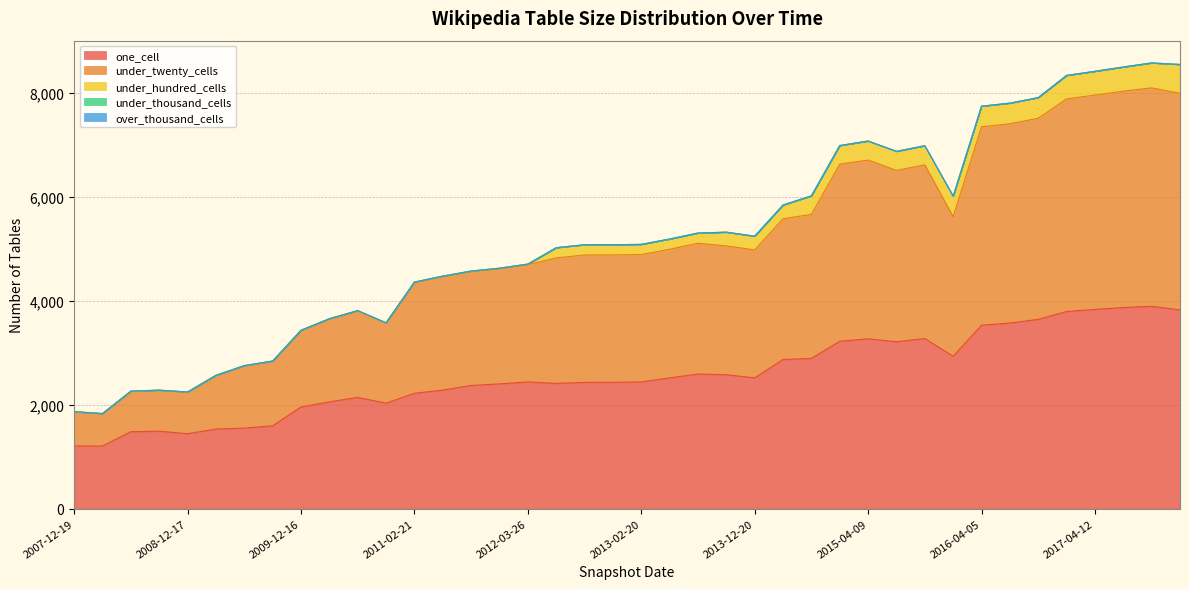

Between 2013-09-10 and 2009-12-16, which is larger?

2013-09-10